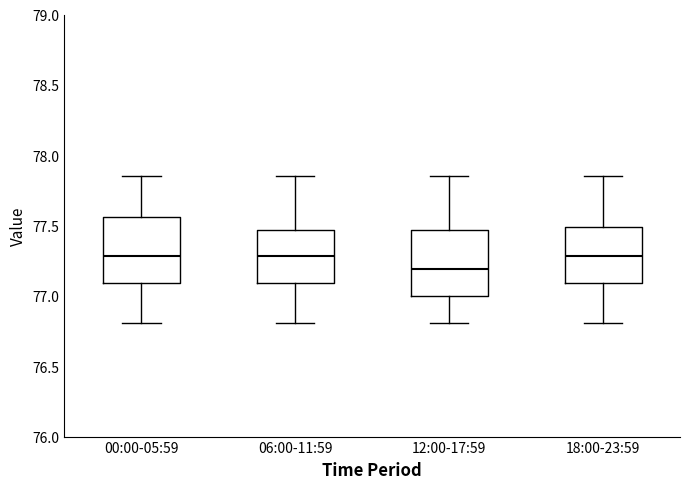

Reading left to right, read every box against the y-axis: the position of its median line, the range the box covers, and the ends of its whiskers. The values are not printed on the chart, so give them approximately, as read against the axis.

00:00-05:59: median 77.30, box 77.10 to 77.55, whiskers 76.80 to 77.85
06:00-11:59: median 77.30, box 77.10 to 77.45, whiskers 76.80 to 77.85
12:00-17:59: median 77.20, box 77.00 to 77.45, whiskers 76.80 to 77.85
18:00-23:59: median 77.30, box 77.10 to 77.50, whiskers 76.80 to 77.85